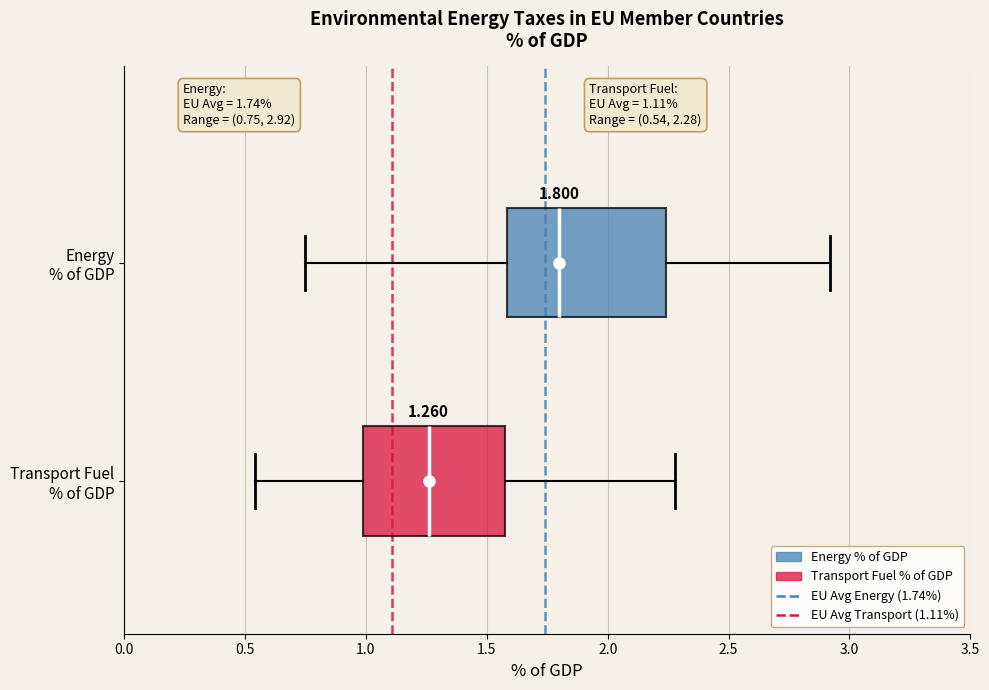

Which box is the widest, from its left edge to its right edge?

Energy % of GDP